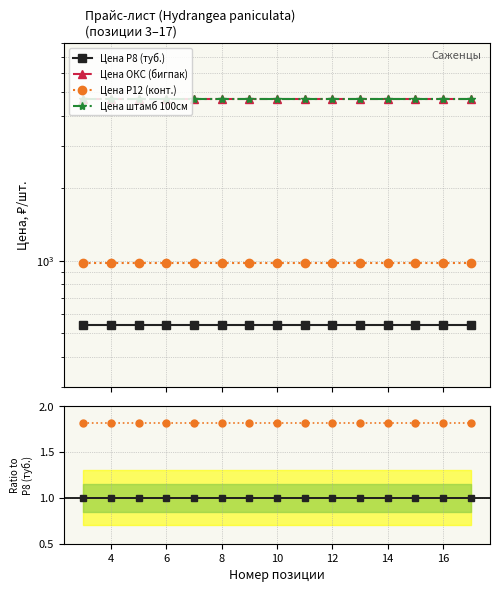

Does the chart display data point markers on the line(s)?

Yes